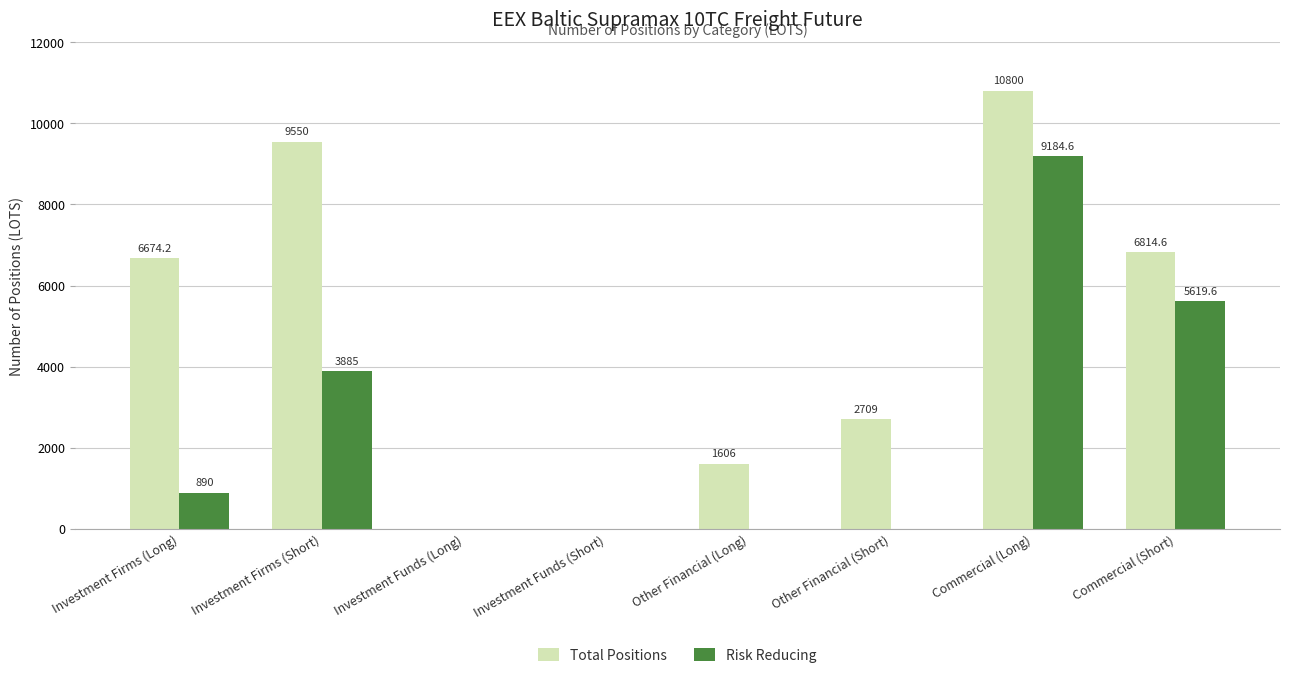

Between Other Financial (Short) and Commercial (Short), which series saw the biggest shift?

Risk Reducing